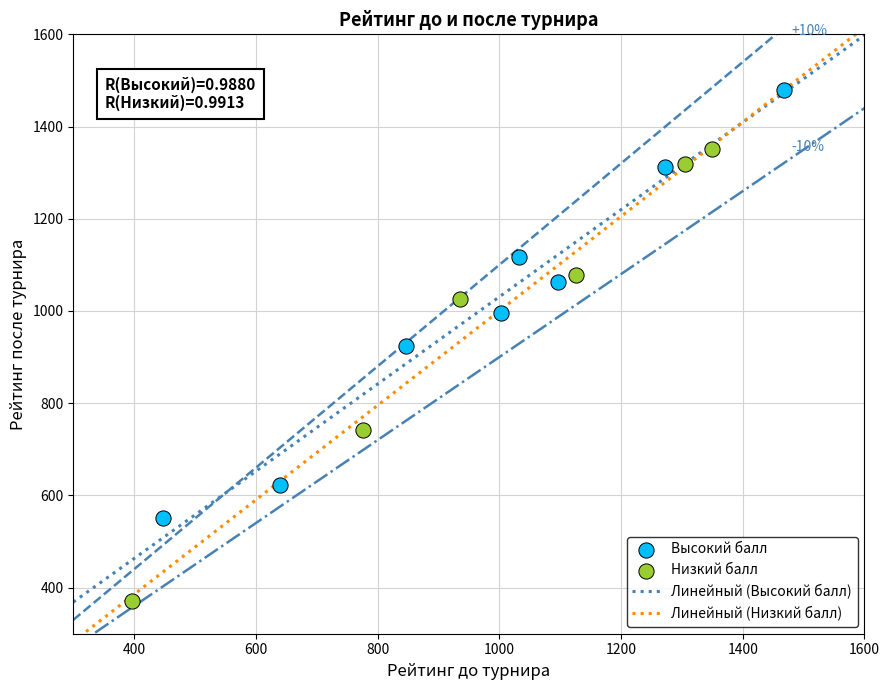

Which series reaches the maximum Y coordinate?

Высокий балл